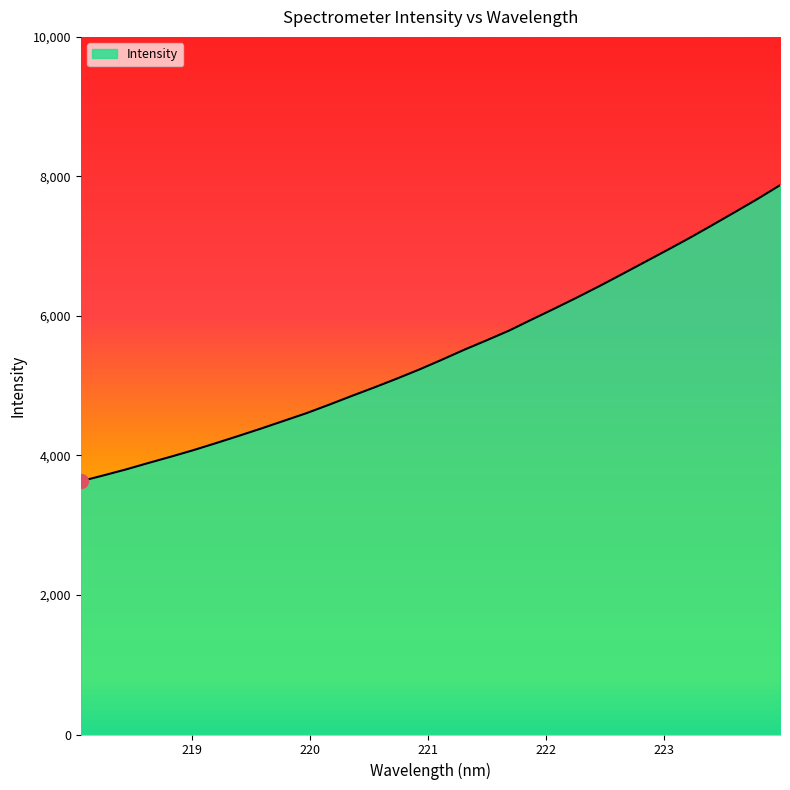

Reading left to right, transcribe all the data shown in this chart.

3630.5	3713.8	3799.6	3892.7	3983.3	4077.3	4178.0	4281.5	4387.2	4497.0	4606.6	4727.6	4852.7	4974.8	5101.1	5232.5	5372.5	5516.8	5652.9	5793.0	5951.1	6106.5	6265.7	6429.9	6600.5	6772.7	6945.1	7120.3	7303.0	7488.9	7676.5	7873.8